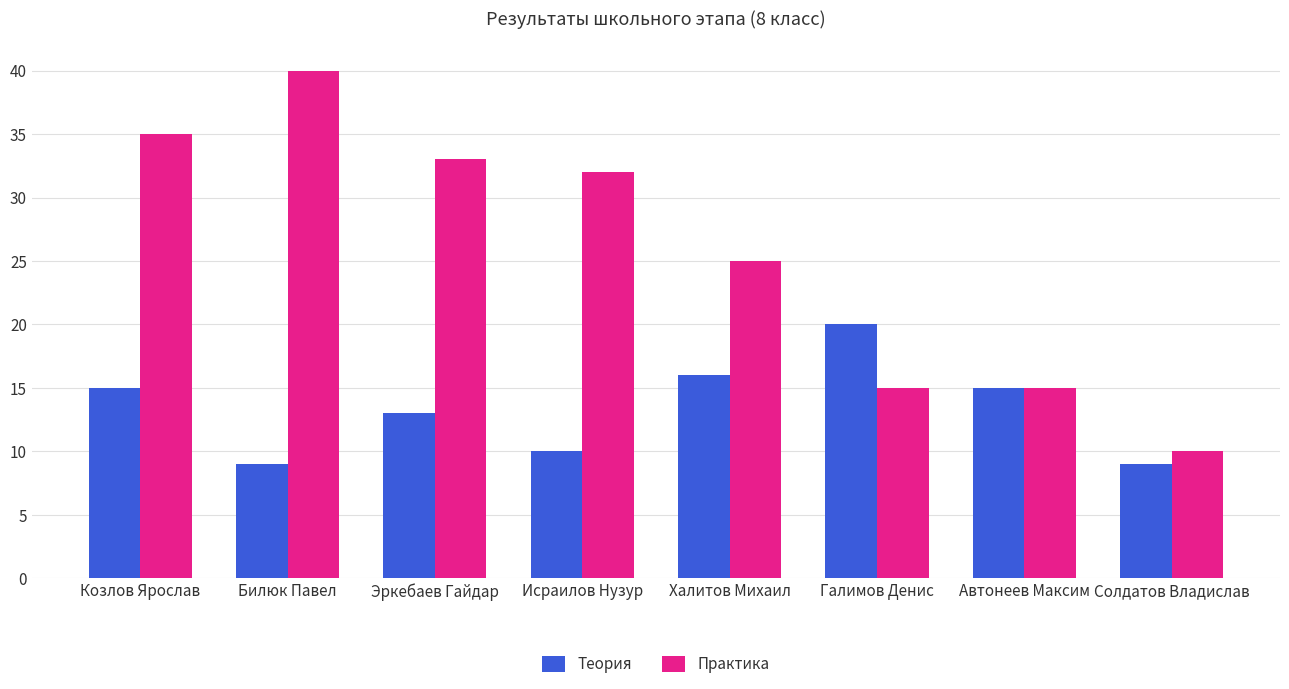

Is the value of Практика at Халитов Михаил greater than the value of Теория at Козлов Ярослав?

Yes